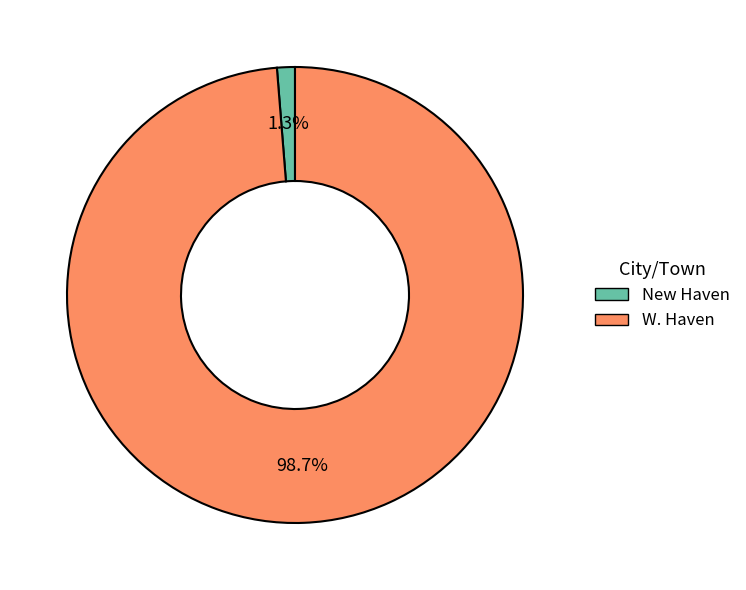

Does New Haven account for over 50% of the chart?

No